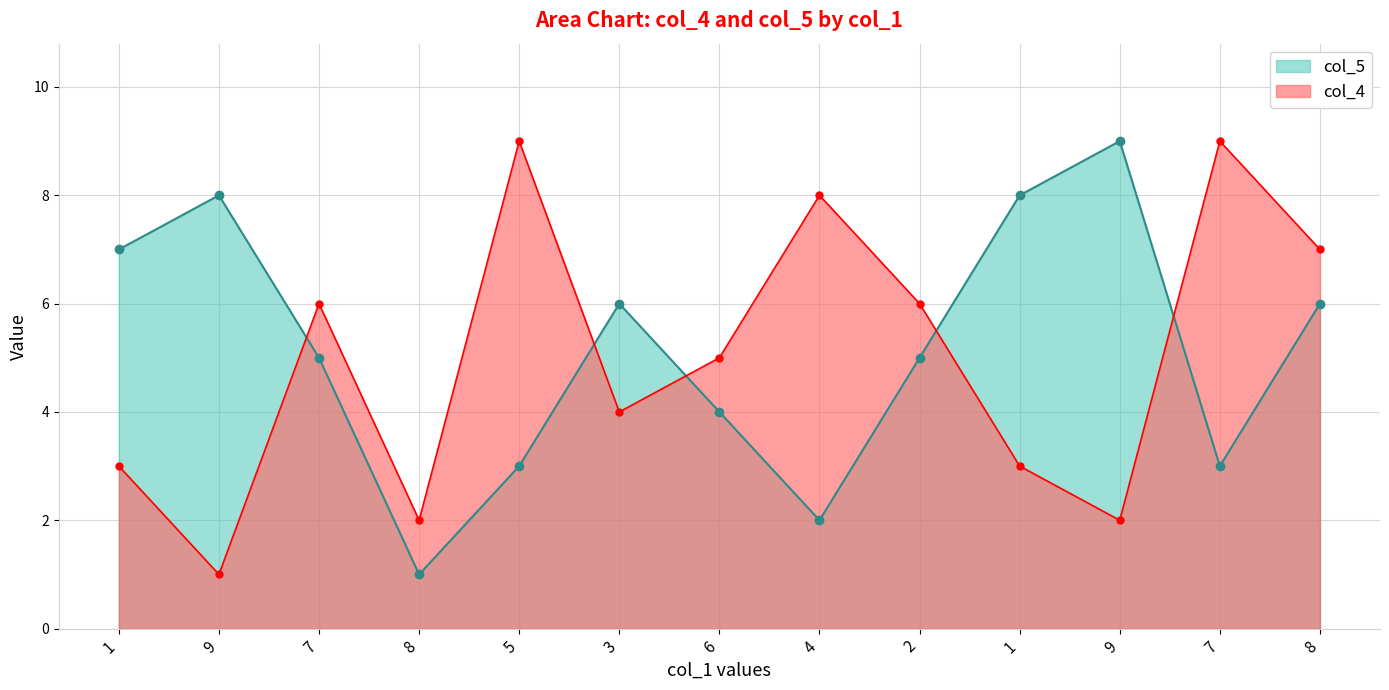

How many lines are shown in the chart?

2